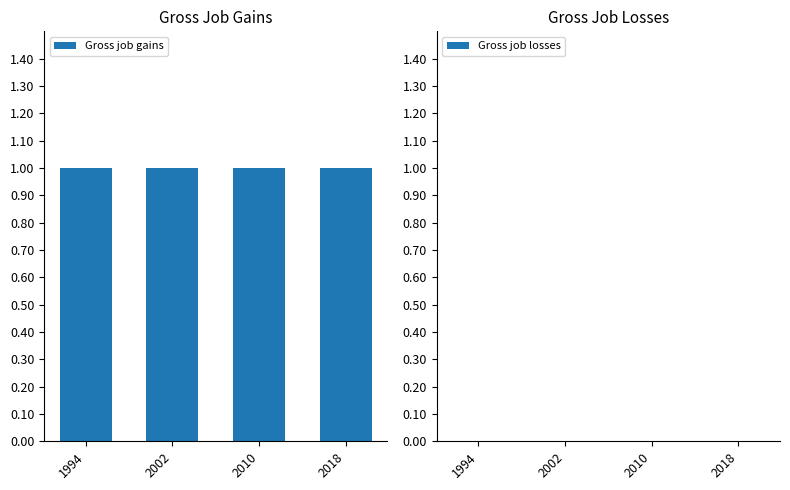

What is the highest value of the Gross job gains series?

1